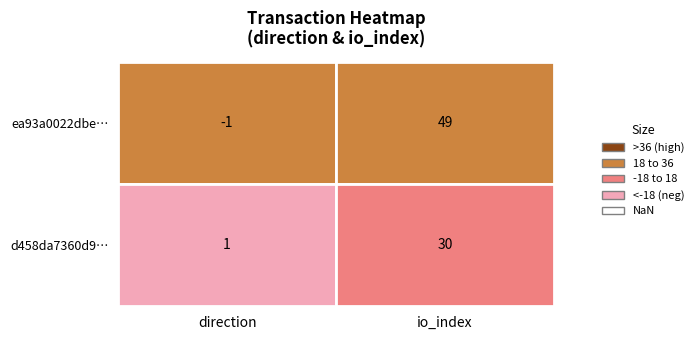

At how many categories does at least one series exceed 37?

1